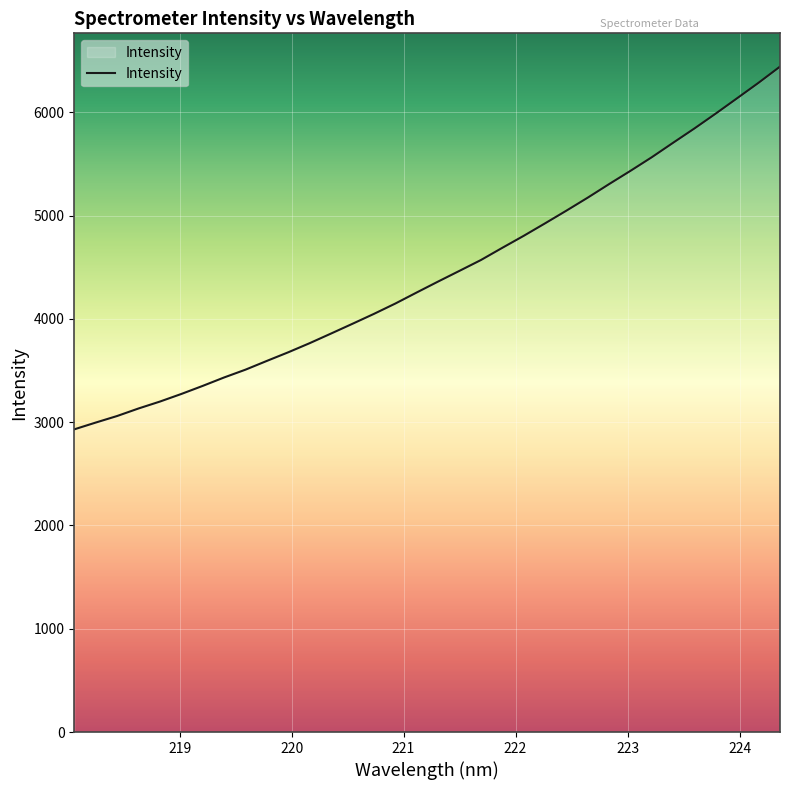

What is the difference between the maximum and minimum values?

3511.5